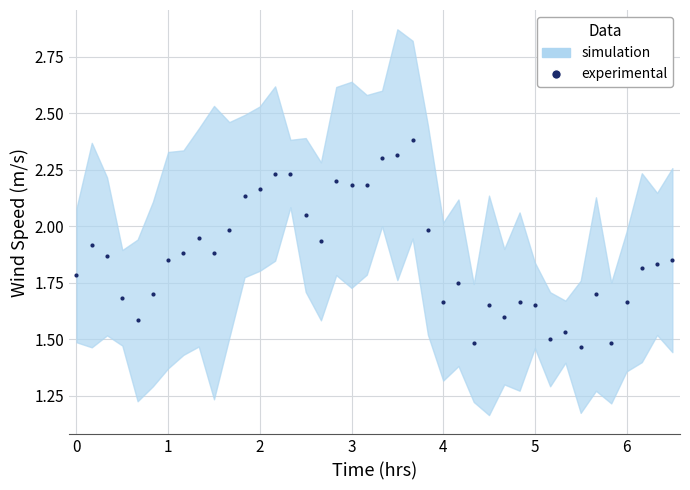

Does the chart have visible grid lines?

Yes